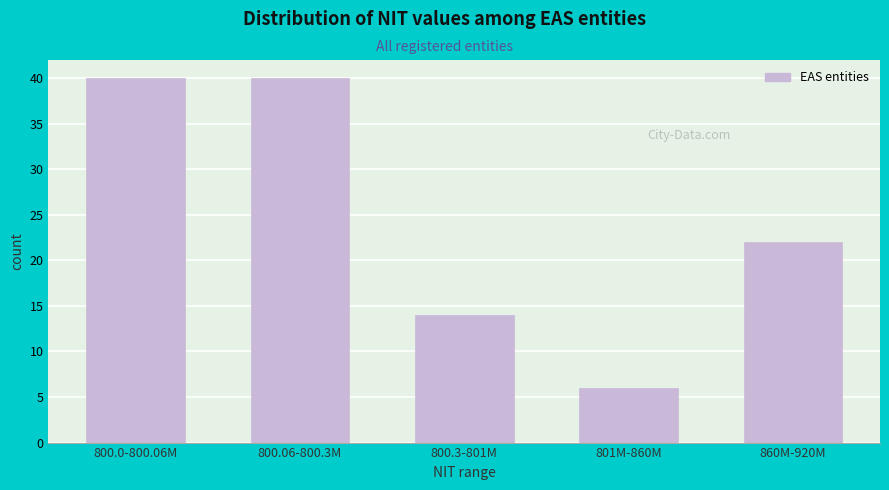

Reading left to right, transcribe all the data shown in this chart.

40	40	14	6	22